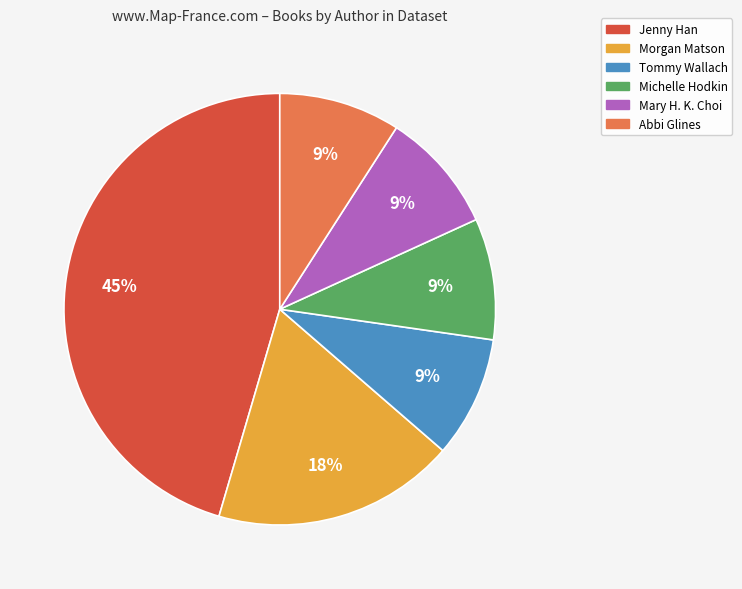

Does any single category account for the majority?

No